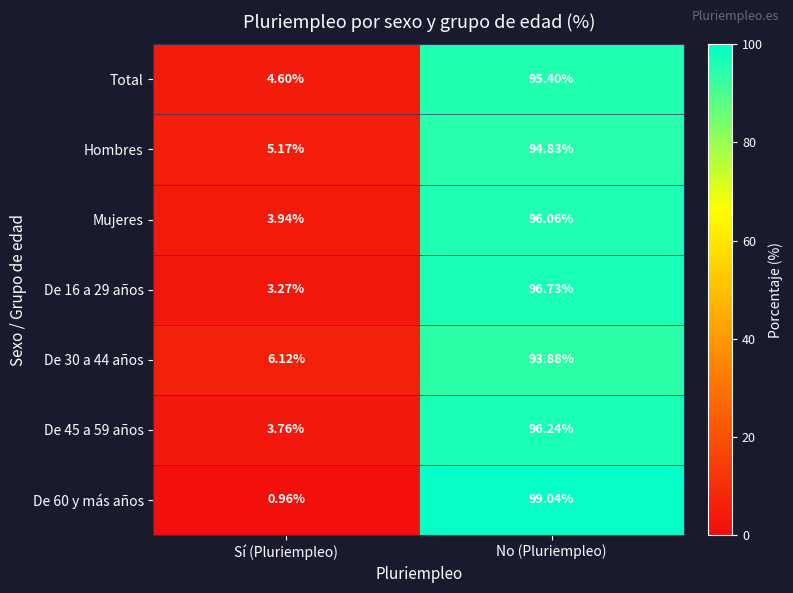

Which label corresponds to the largest value in the chart?

No (Pluriempleo)